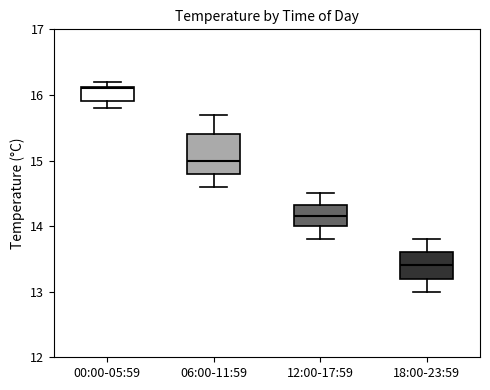

Which box has the highest median line?

00:00-05:59